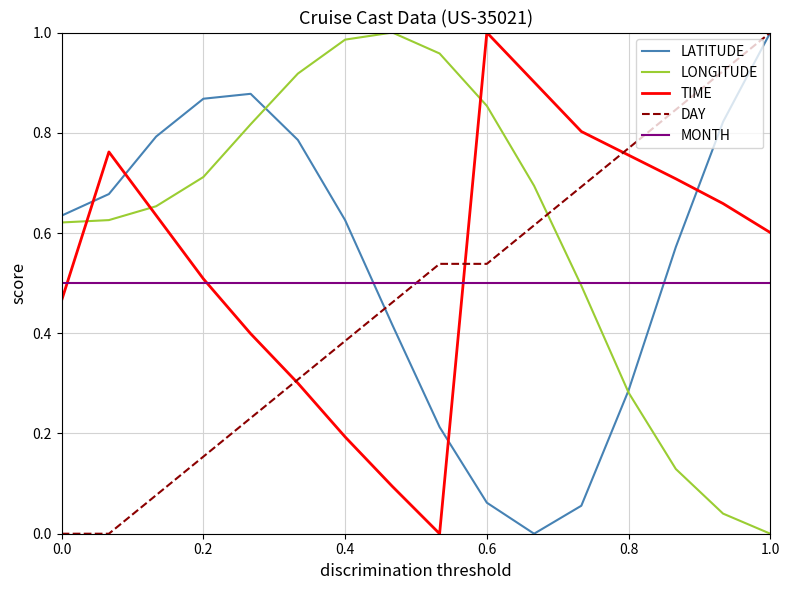

How many times do DAY and MONTH cross each other?

1